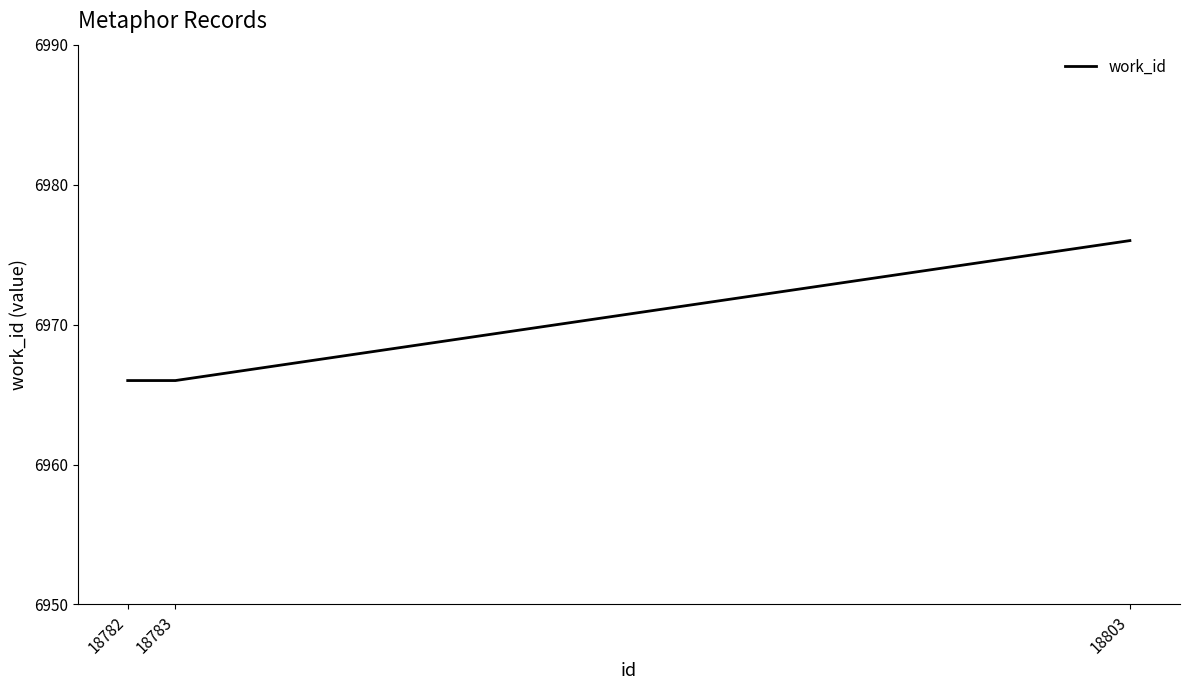

Read the value at 18783.

6966